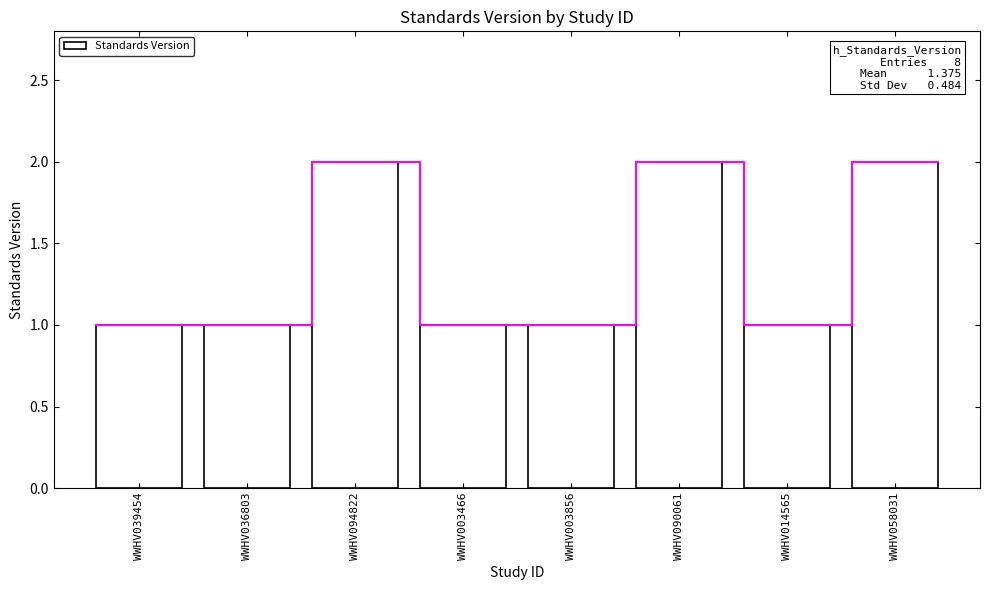

How many distinct data groups are displayed?

1